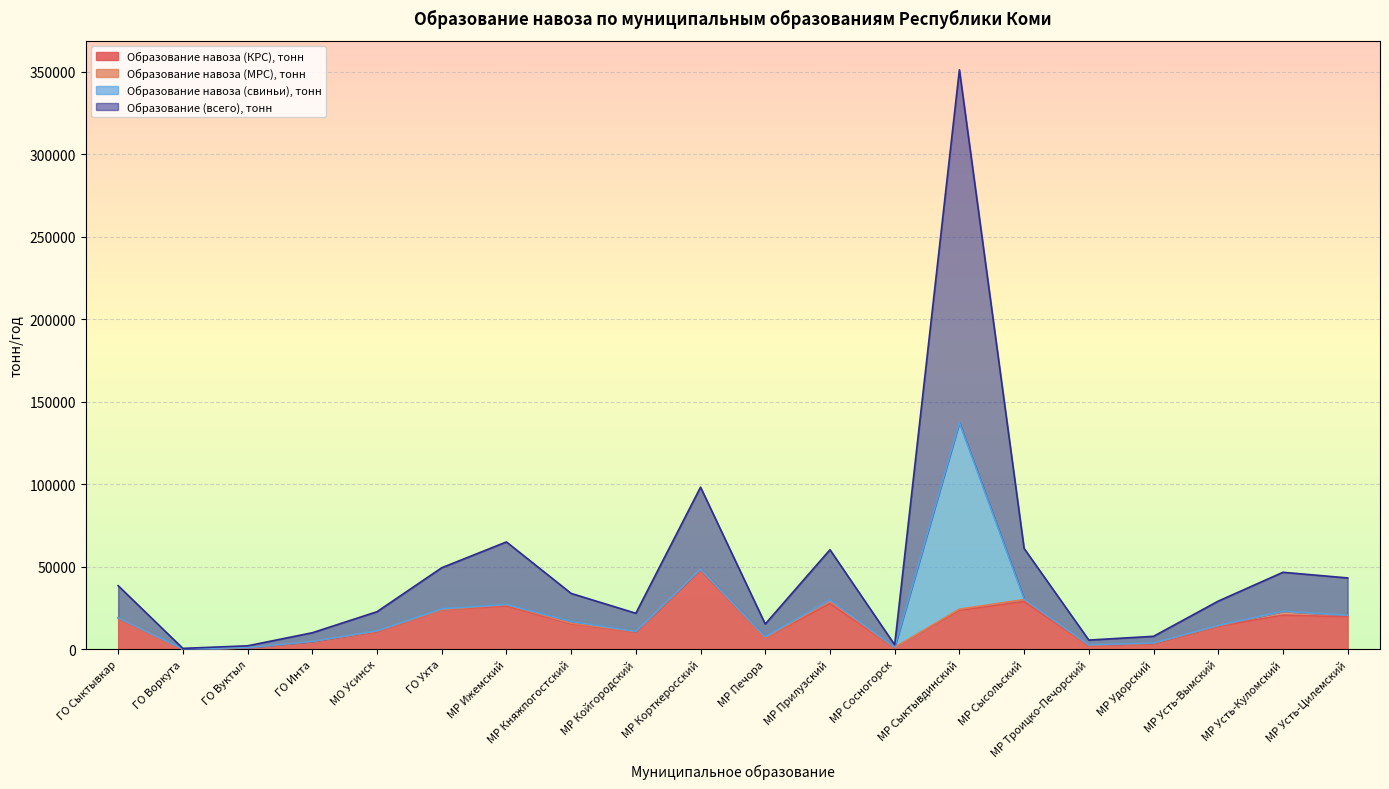

At which category is the sum across all series the highest?

МР Сыктывдинский